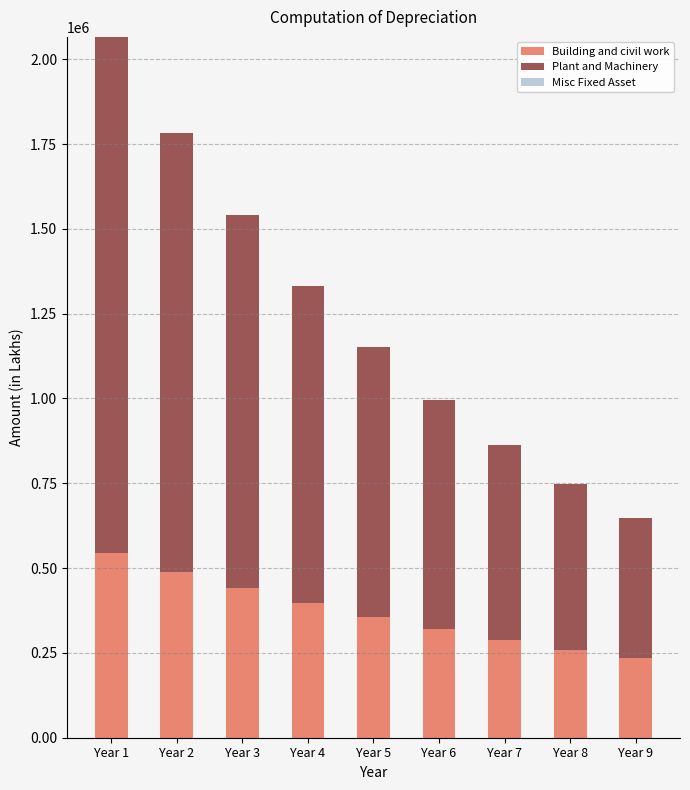

How many values in the Building and civil work series are below 356545?

4